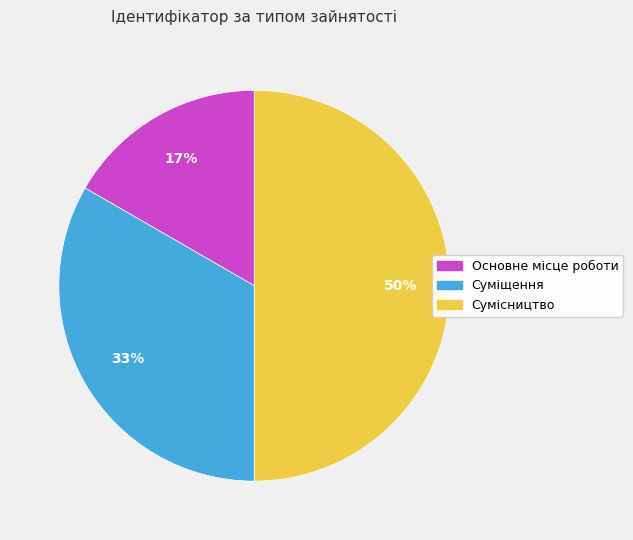

What percentage is the Сумісництво slice, to the nearest percent?

50%